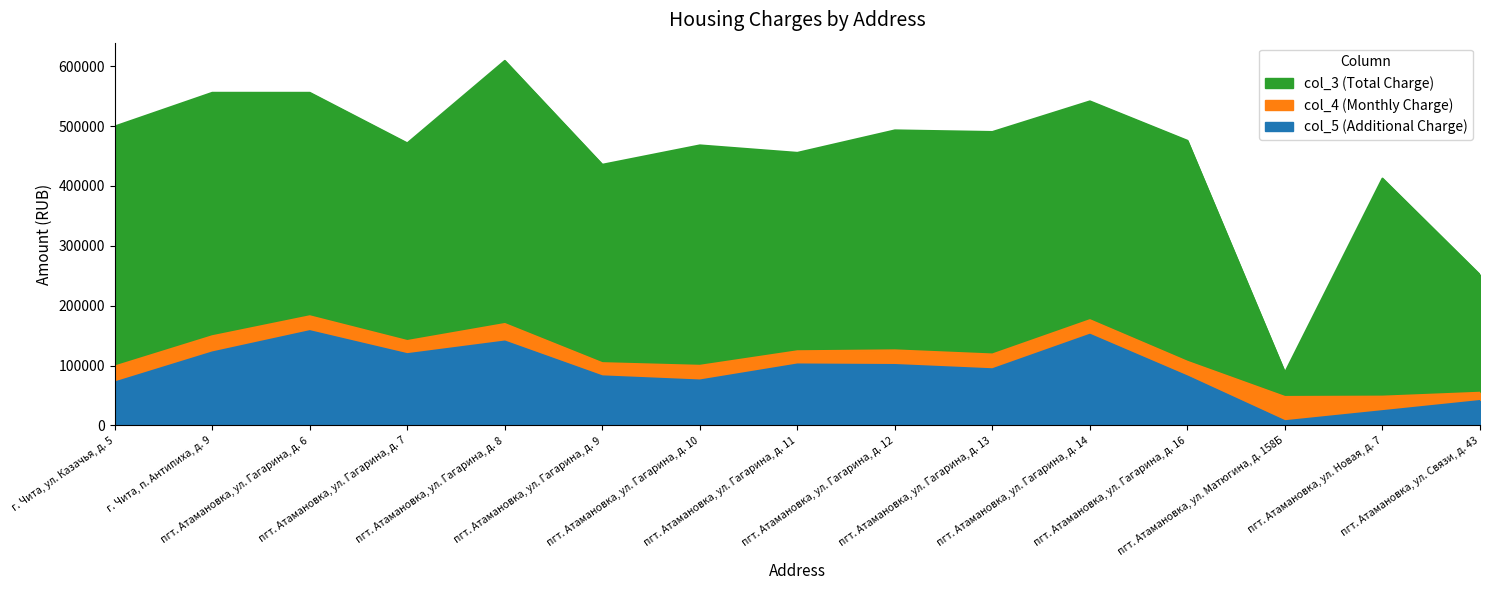

Count the number of data series in this chart.

3